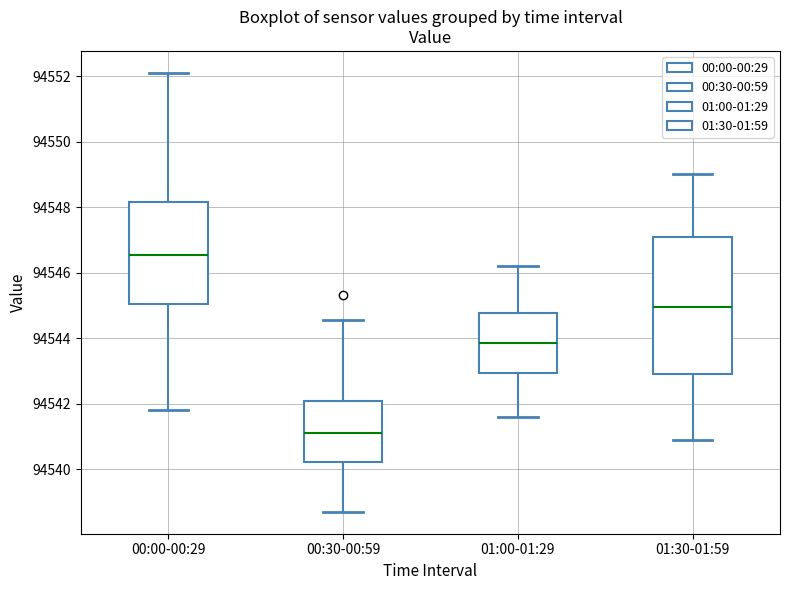

Which box is the tallest, from its lower edge to its upper edge?

01:30-01:59